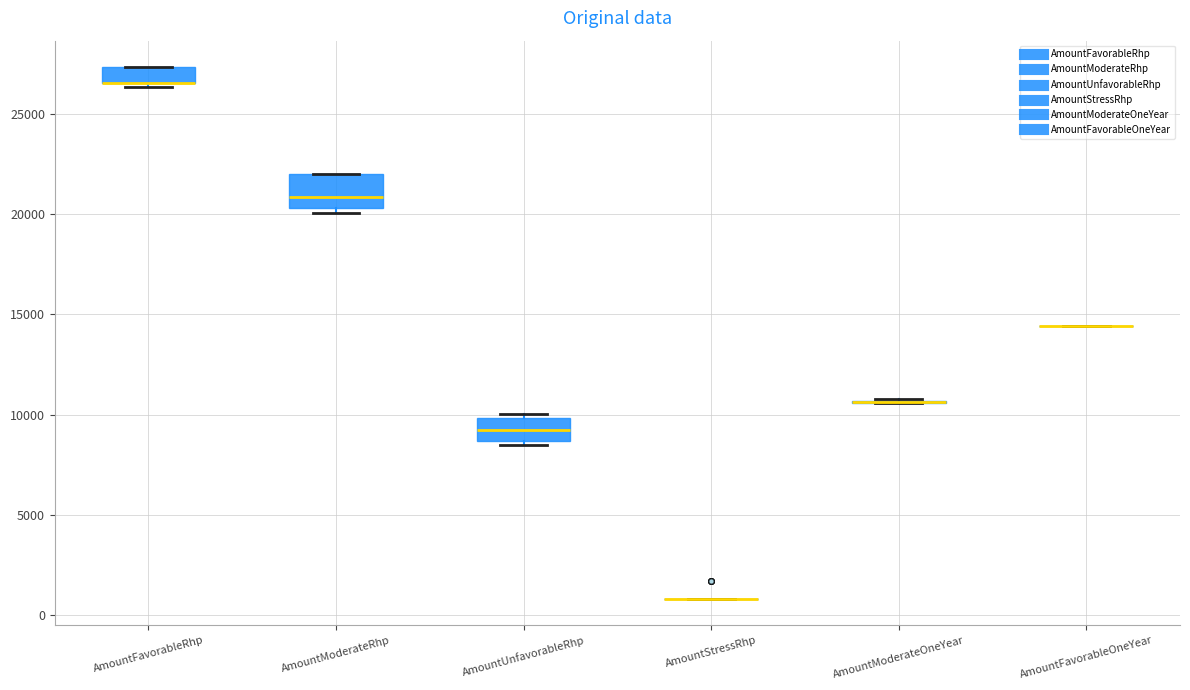

Reading left to right, transcribe this box plot: for each box, give where its median line is, the range the box spans, and where its two whiskers end, as read against the y-axis. The values are not printed on the chart, so give them approximately, as read against the axis.

AmountFavorableRhp: median 26500 (drawn on the box's lower edge), box 26500 to 27500, whiskers 26500 (just below the box's lower edge) to 27500
AmountModerateRhp: median 21000, box 20500 to 22000, whiskers 20000 to 22000
AmountUnfavorableRhp: median 9000, box 8500 to 10000, whiskers 8500 (just below the box's lower edge) to 10000 (just above the box's upper edge)
AmountStressRhp: box collapsed to a line at 1000, whiskers 1000 to 1000
AmountModerateOneYear: box collapsed to a line at 10500, whiskers 10500 to 11000
AmountFavorableOneYear: box collapsed to a line at 14500, whiskers 14500 to 14500